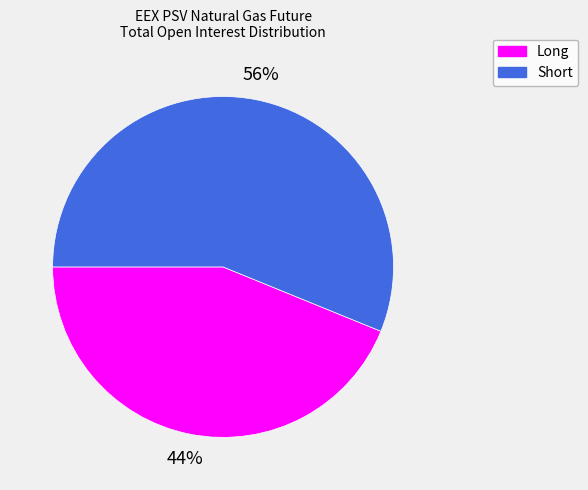

How many slices are in this pie chart?

2